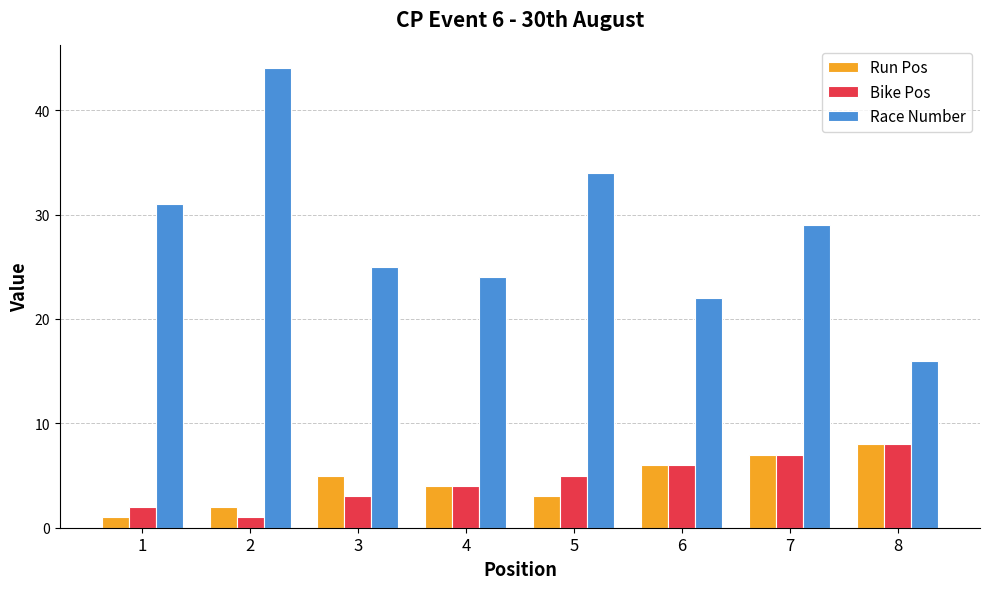

What is the lowest value of the Race Number series?

16